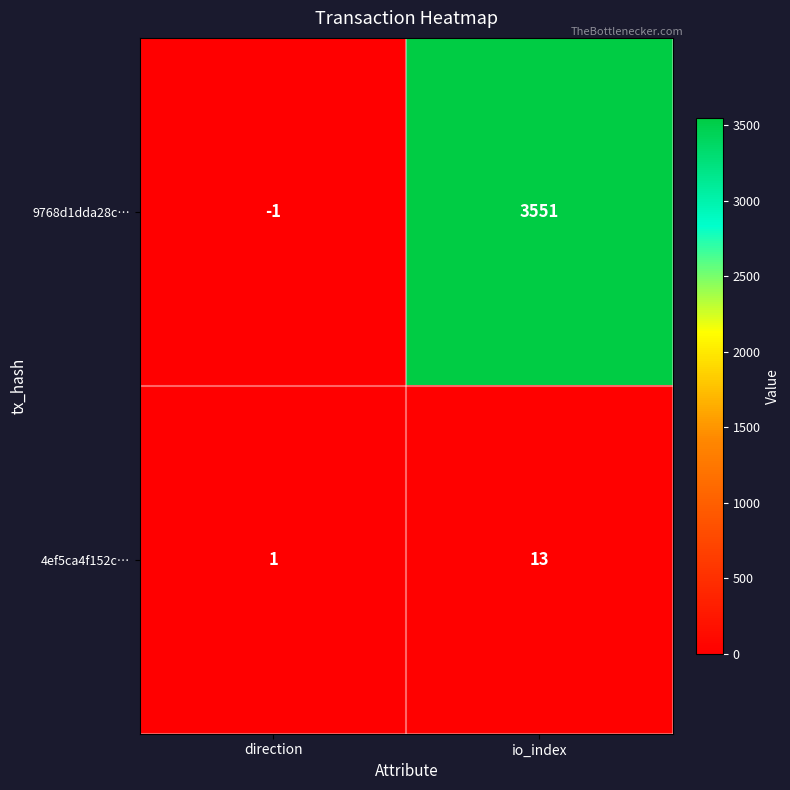

At which category does the chart reach its minimum across all series?

direction